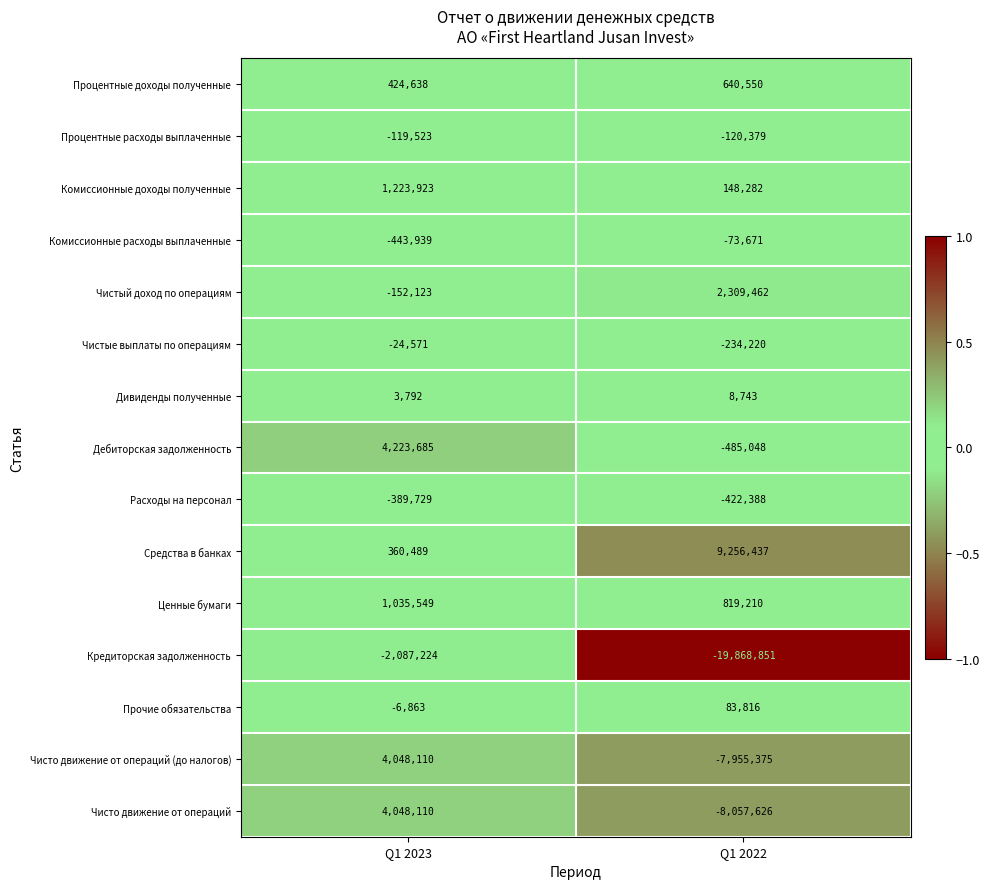

At which category is the sum across all series the highest?

Q1 2023